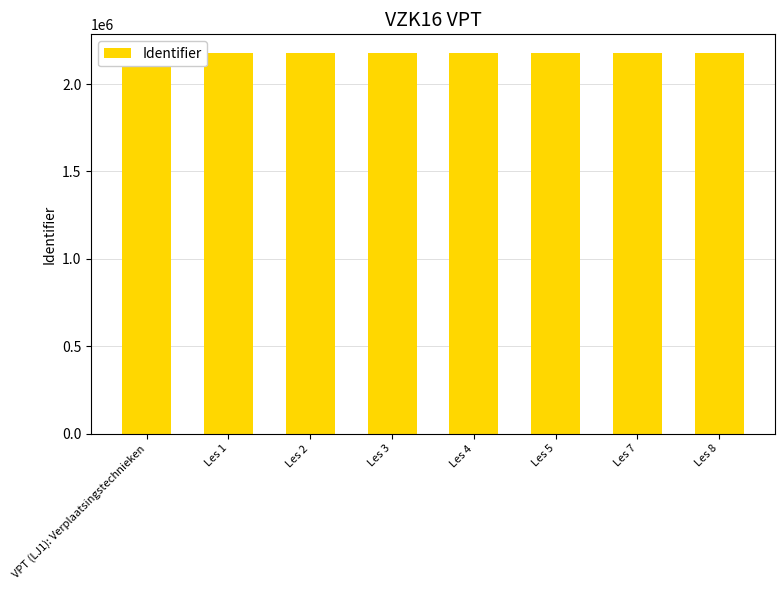

List the labels in order of value, smallest first.

VPT (LJ1): Verplaatsingstechnieken, Les 1, Les 2, Les 3, Les 4, Les 5, Les 7, Les 8